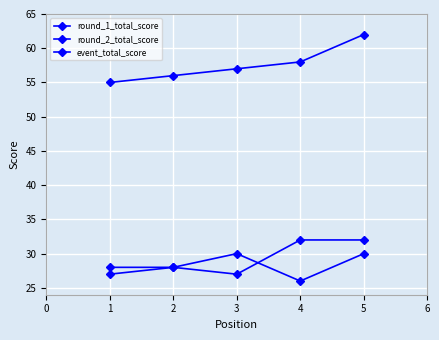

Count the number of data series in this chart.

3